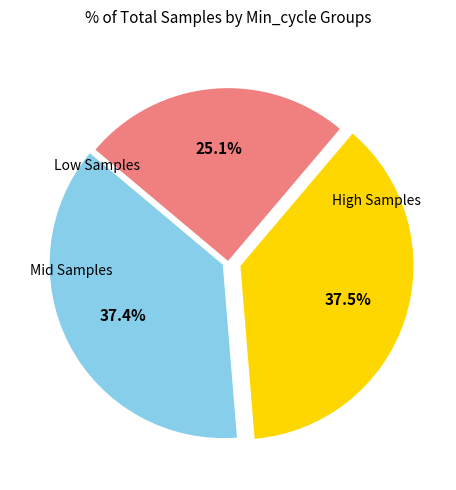

Is there a majority slice in this chart?

No